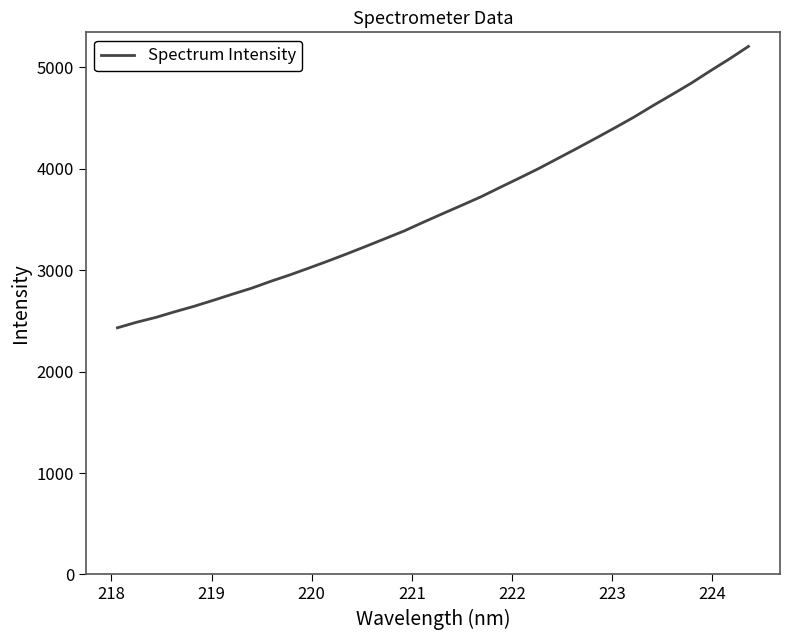

What is the greatest value displayed?

5204.0